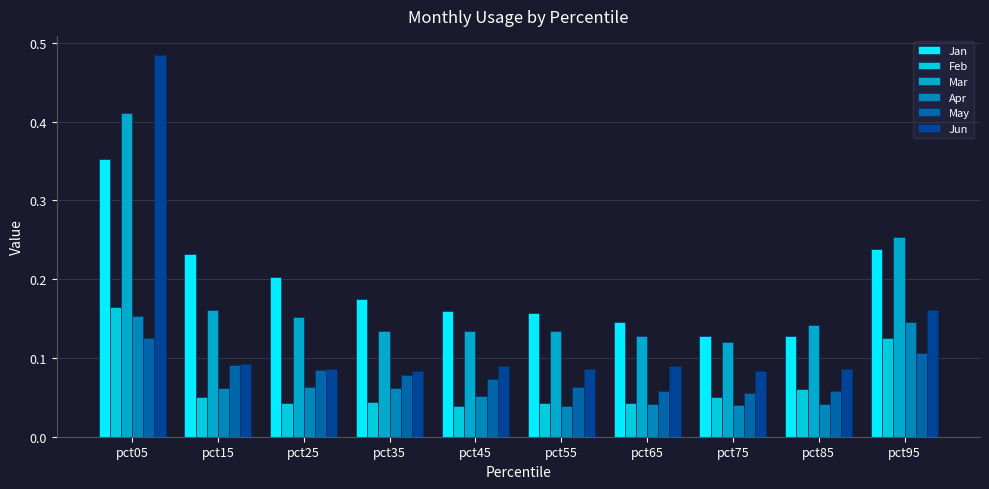

Does the chart contain stacked bars?

No